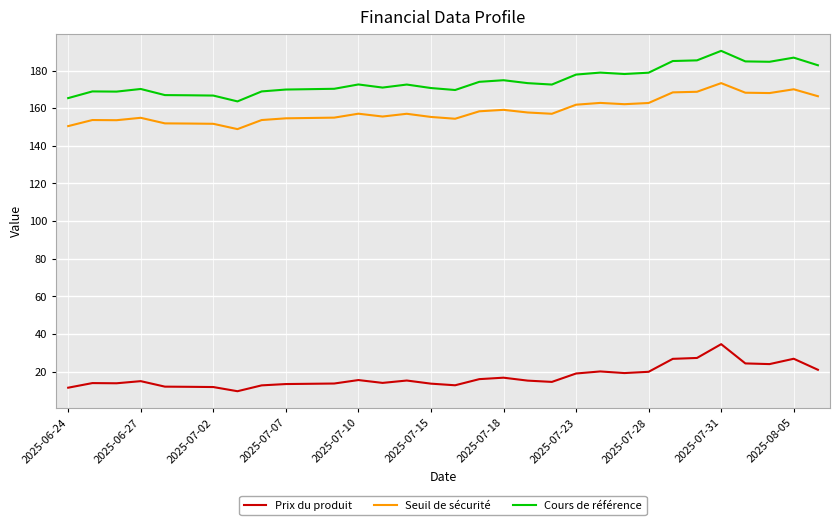

What is the lowest value of the Prix du produit series?

9.6